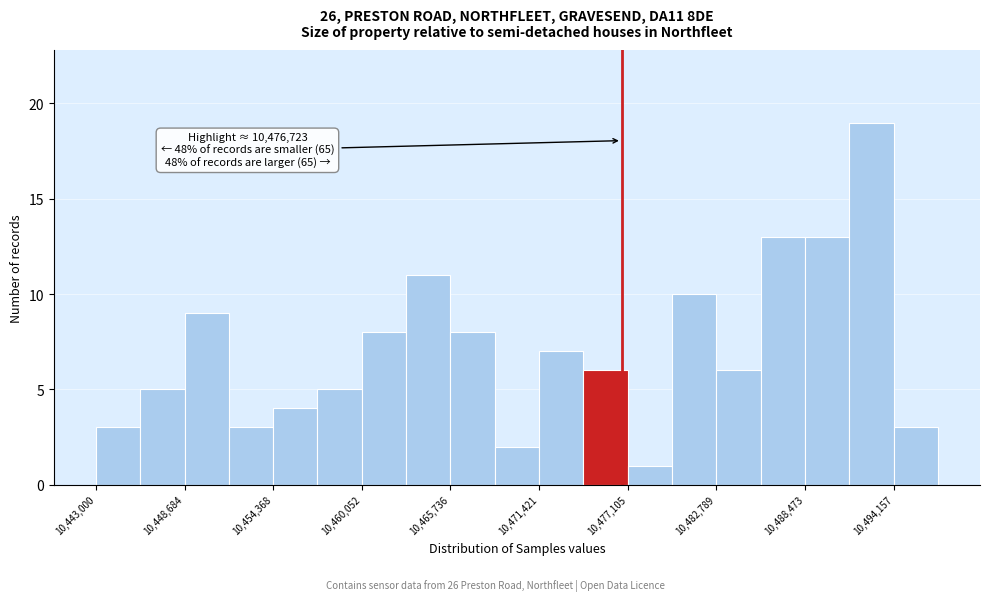

Read against the x-axis, roughly where is the centre of the tallest bar?

10493000